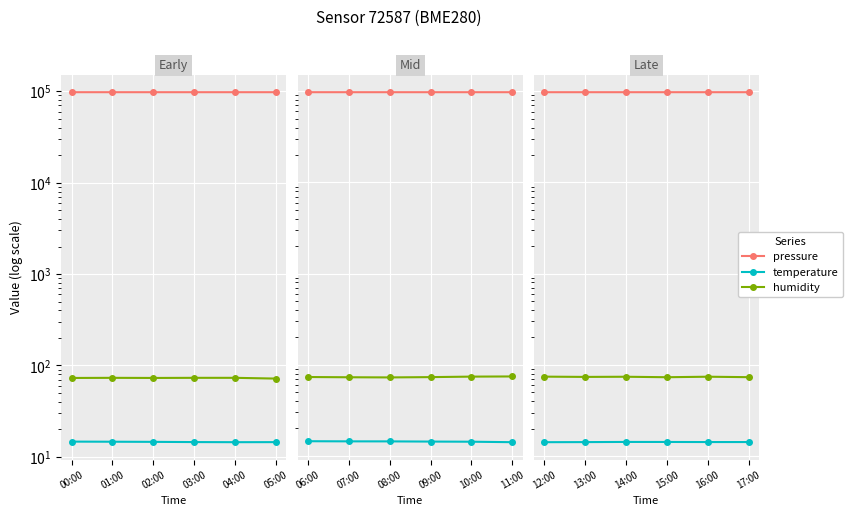

What is the maximum value shown in the chart?

97725.2